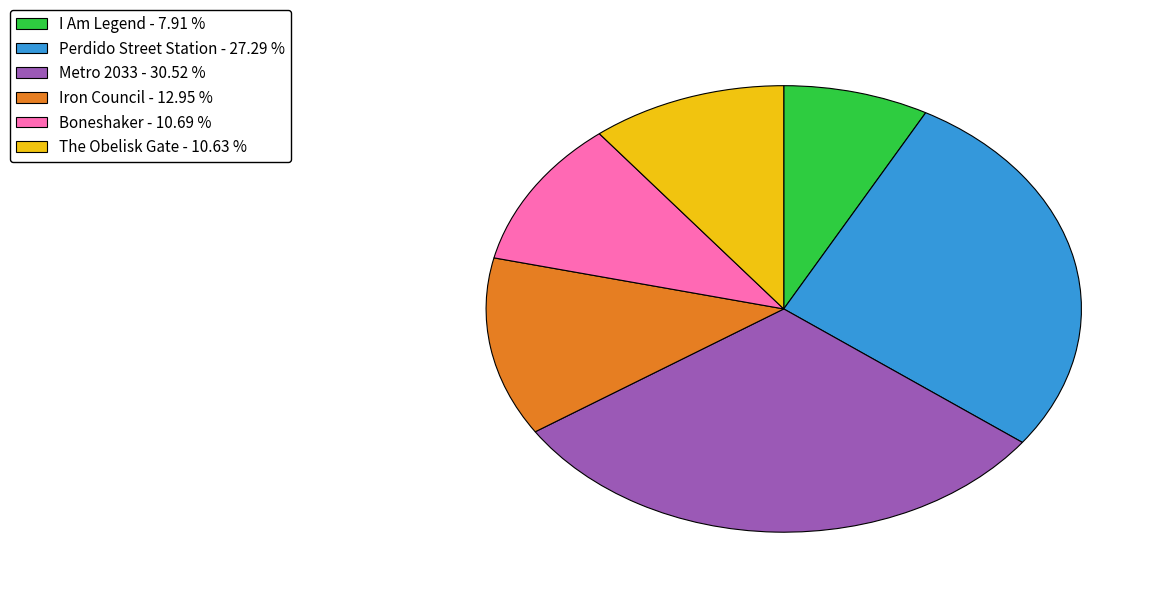

Is Iron Council the majority of the pie?

No